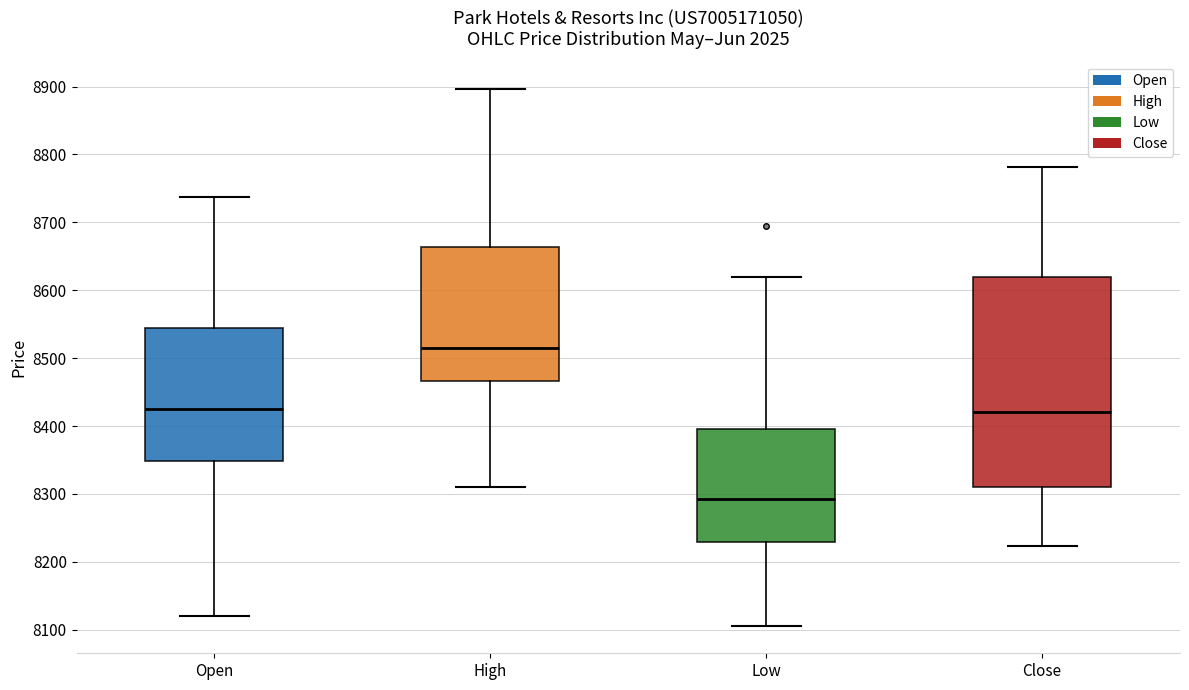

Where is the lower edge of the box for Low on the y-axis? The values are not printed on the chart, so give them approximately, as read against the axis.

8230